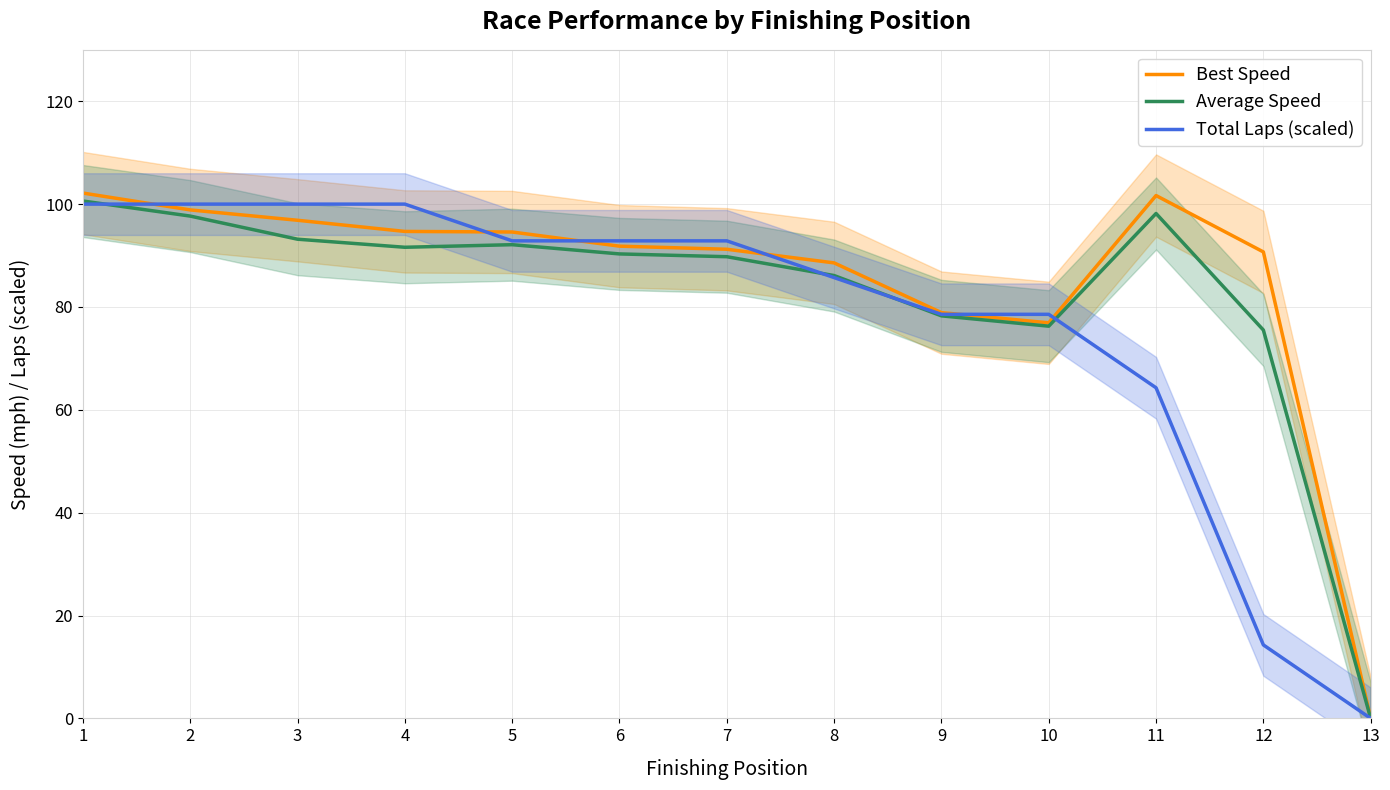

How many data points in Average Speed are less than 90?

6